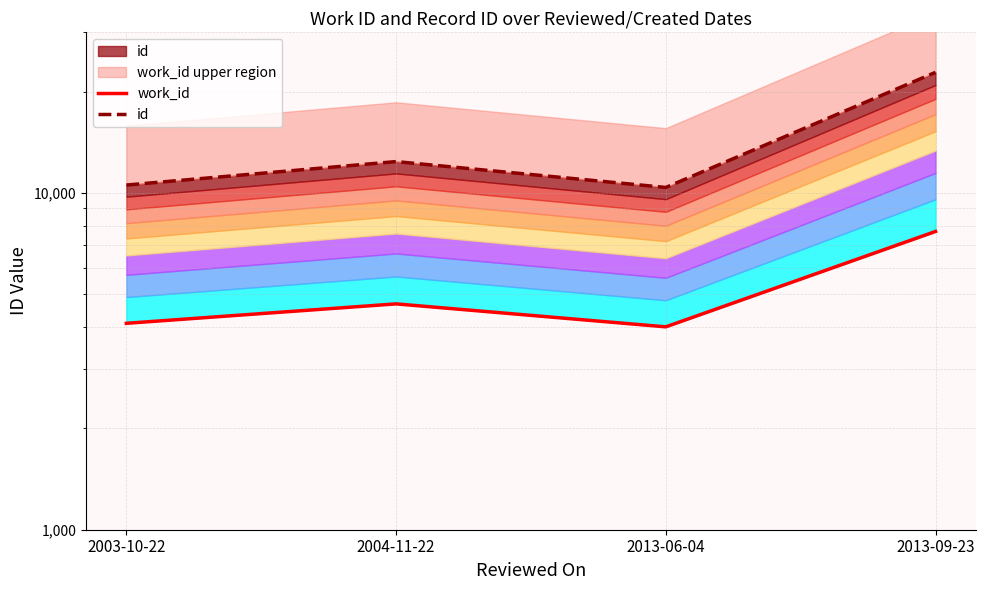

The id series shows 10387 at 2013-06-04. True or false?

True